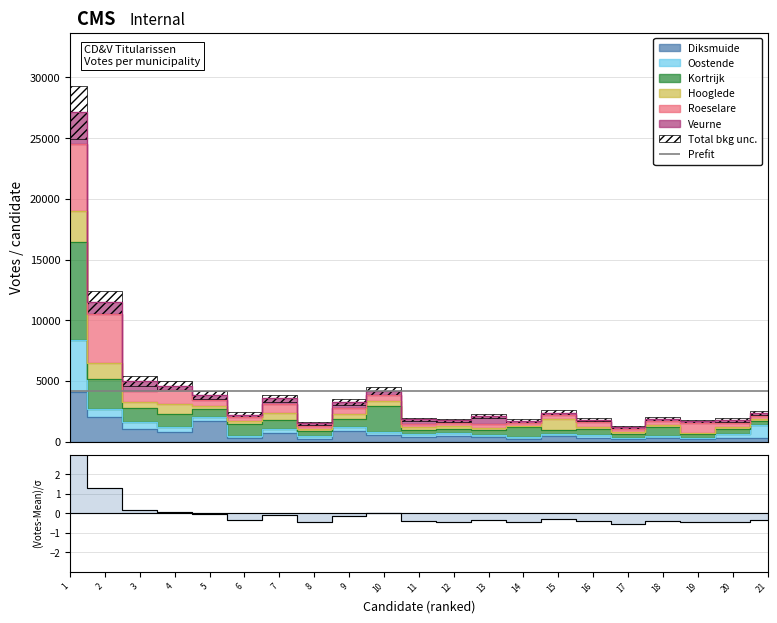

Which label corresponds to the smallest value in the chart?

17